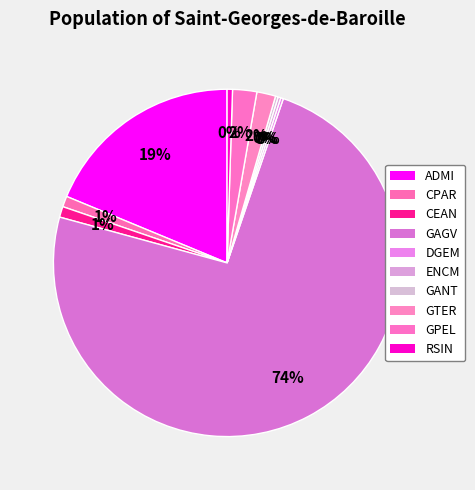

To the nearest percent, what percentage of the pie is GTER?

2%